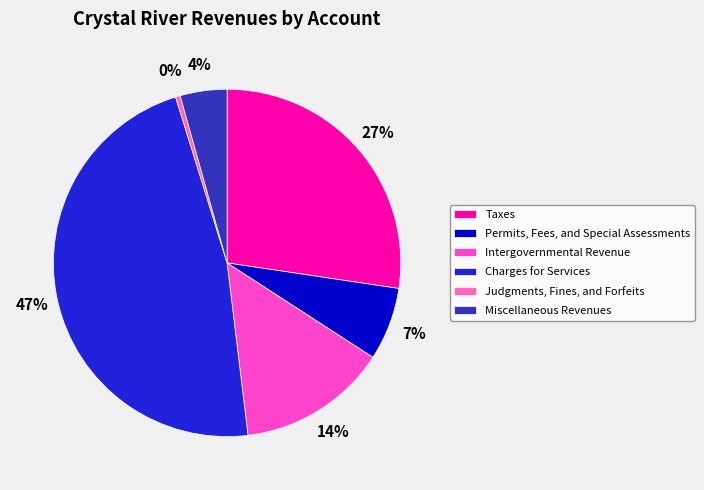

What percentage is the Taxes slice, to the nearest percent?

27%